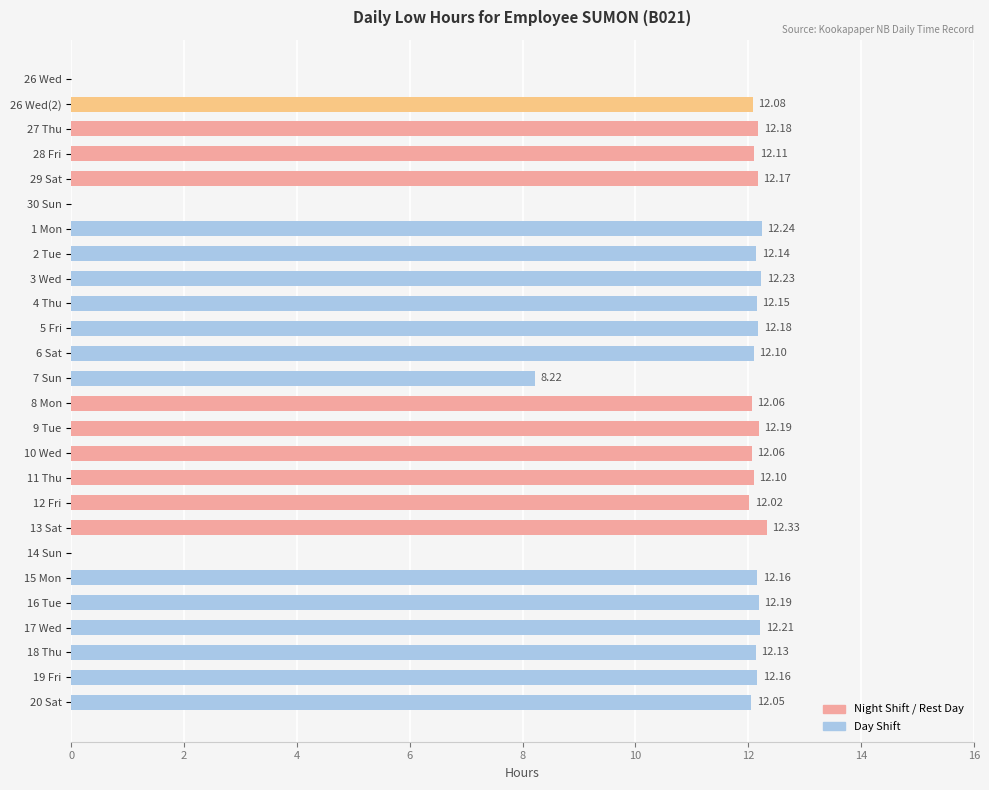

What is the sum of the values at 7 Sun and 10 Wed?

20.3